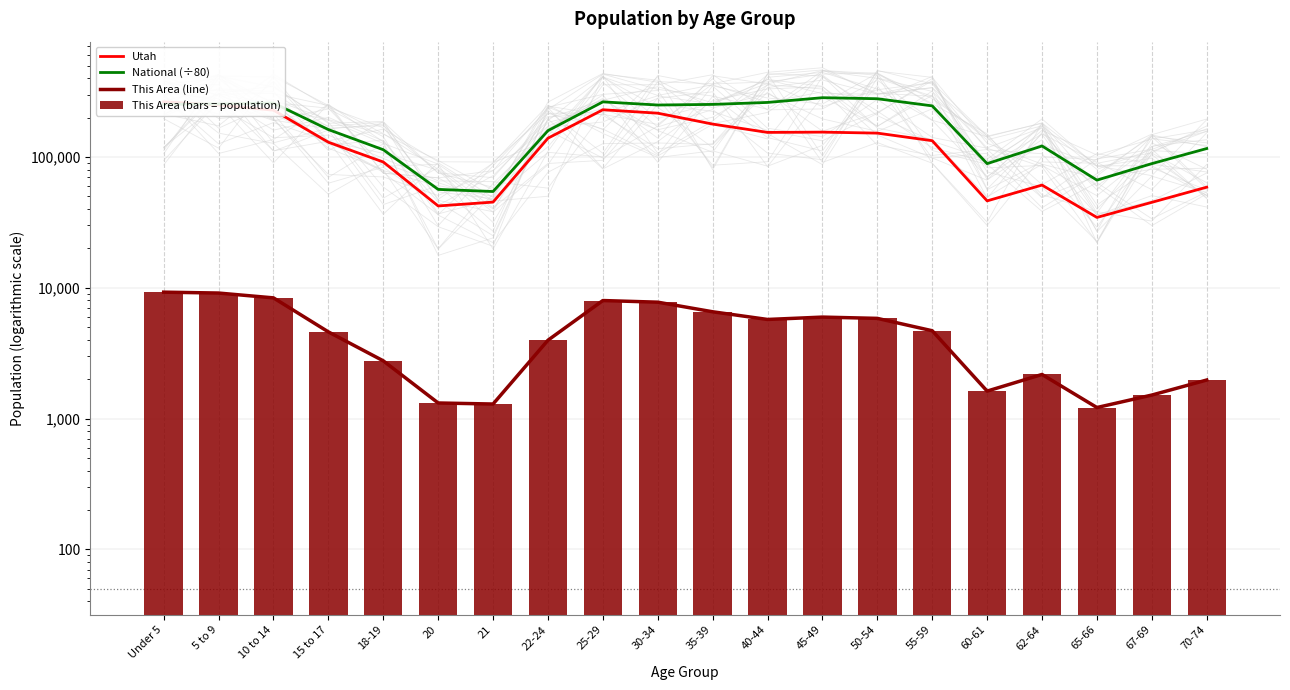

Which category has the highest value across all series?

45-49